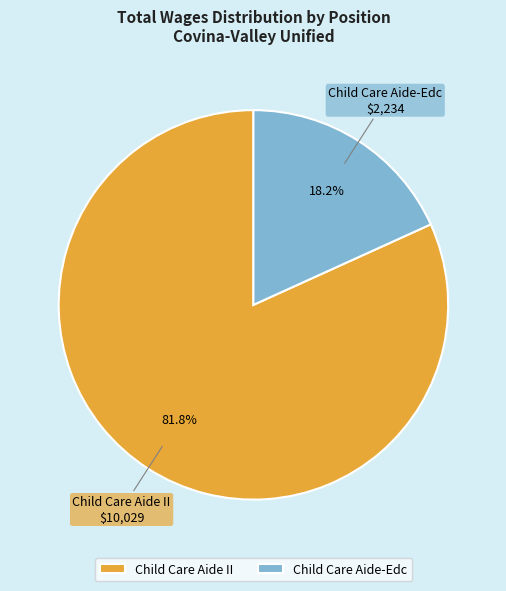

Is the sum of Child Care Aide-Edc and Child Care Aide II greater than half?

Yes